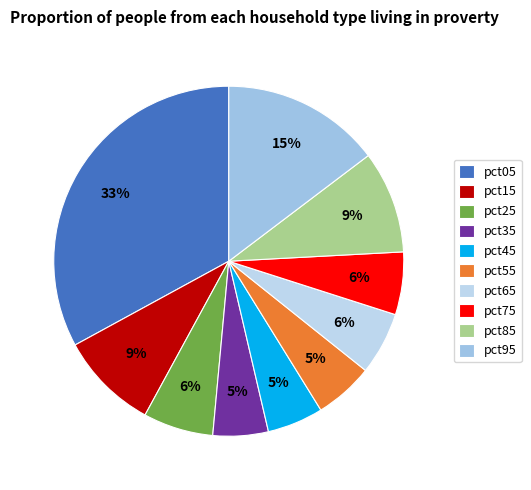

Does pct75 account for over 50% of the chart?

No